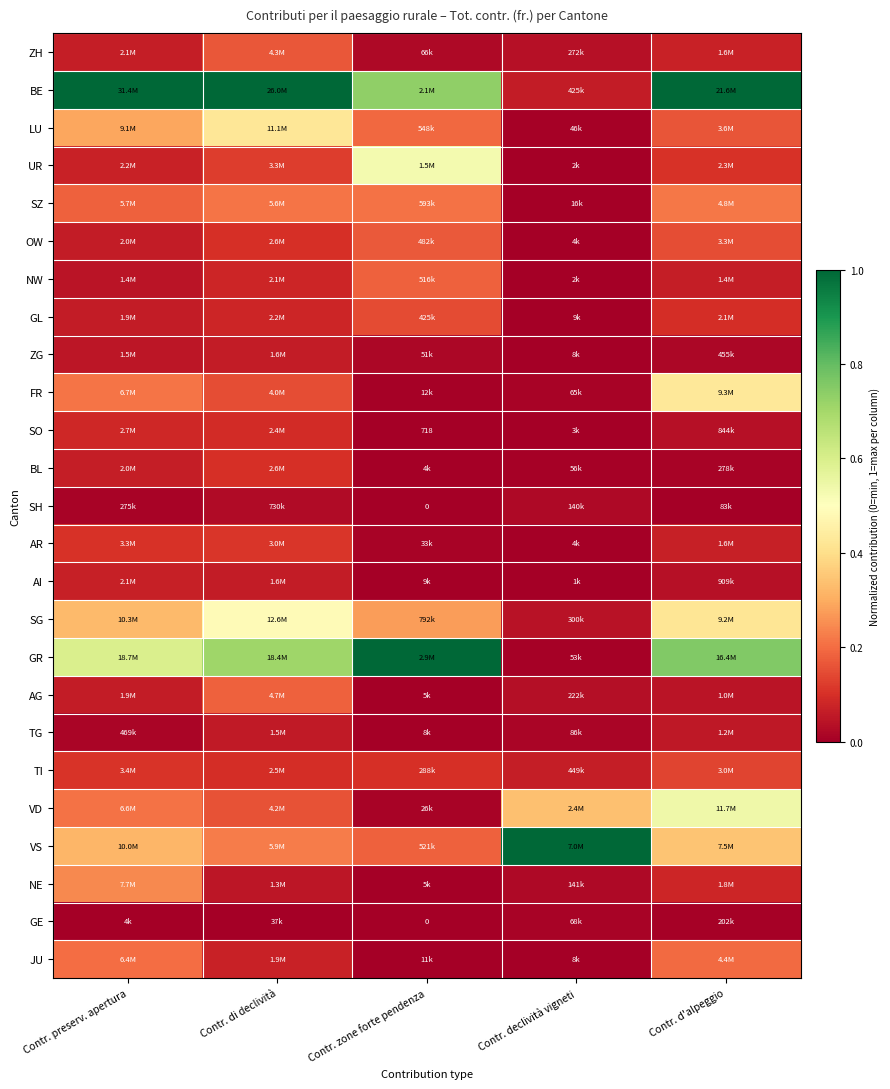

How many data points in BE are less than 1?

2